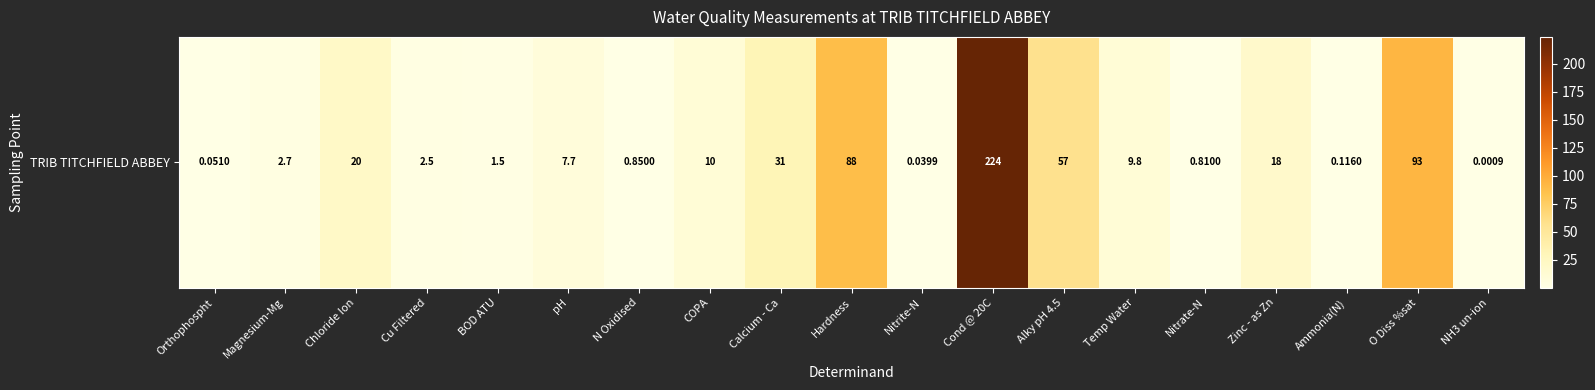

What is the change in value from Magnesium-Mg to Cu Filtered?

-0.2